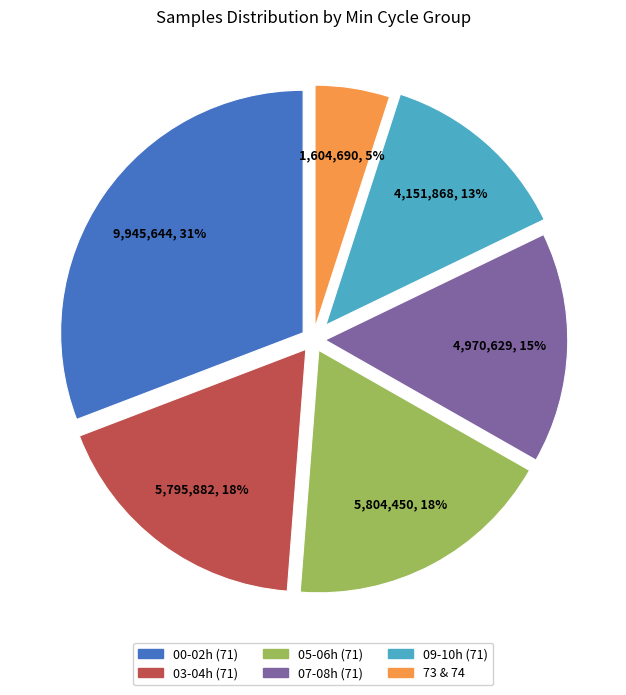

Is there a majority slice in this chart?

No